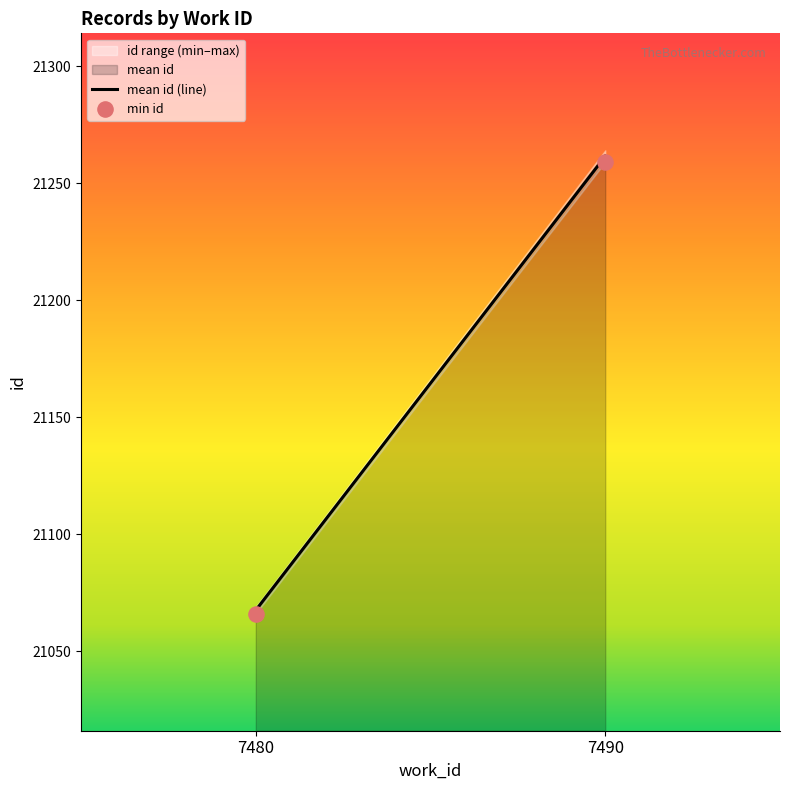

What is the range of Y values (max minus min)?

193